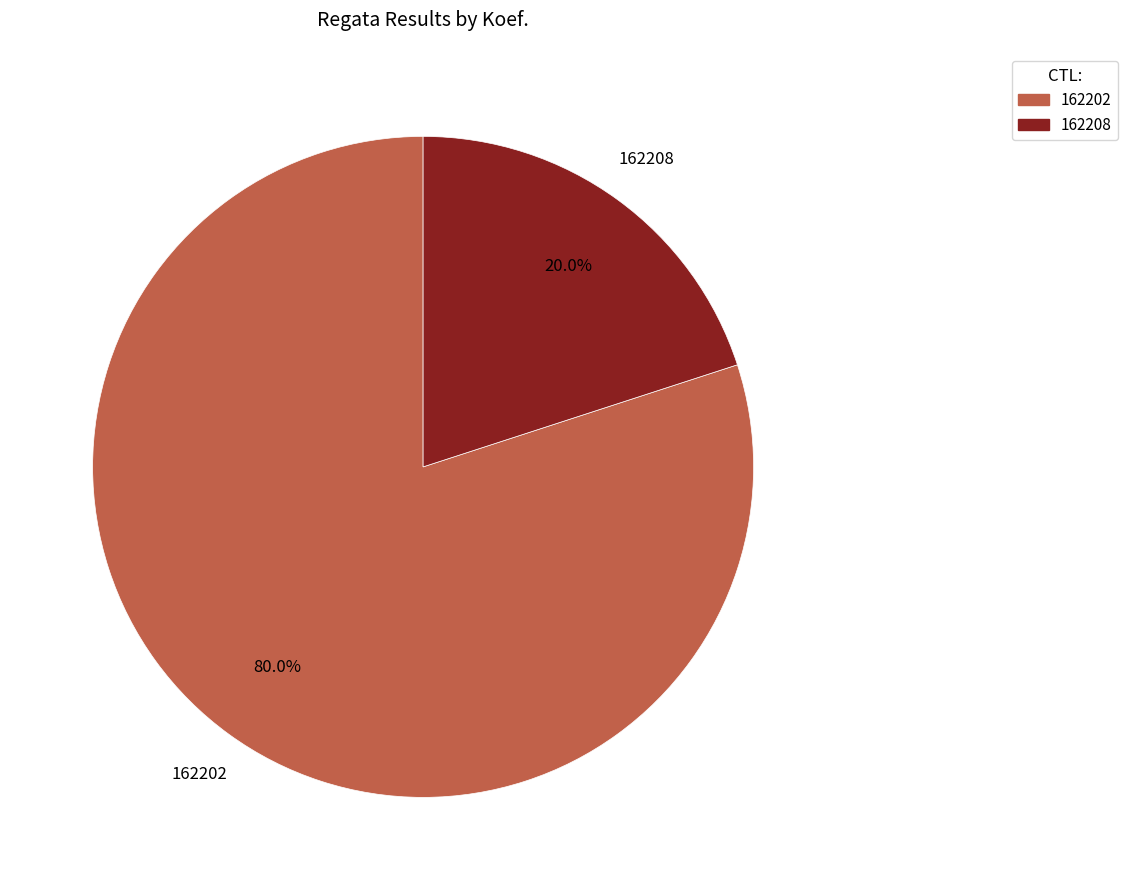

To the nearest percent, what is the combined percentage of 162202 and 162208?

100%